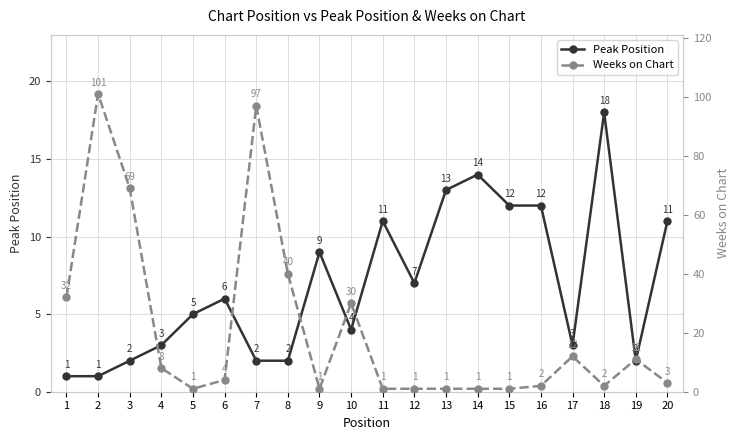

Where is Weeks on Chart nearest to the value 51?

8